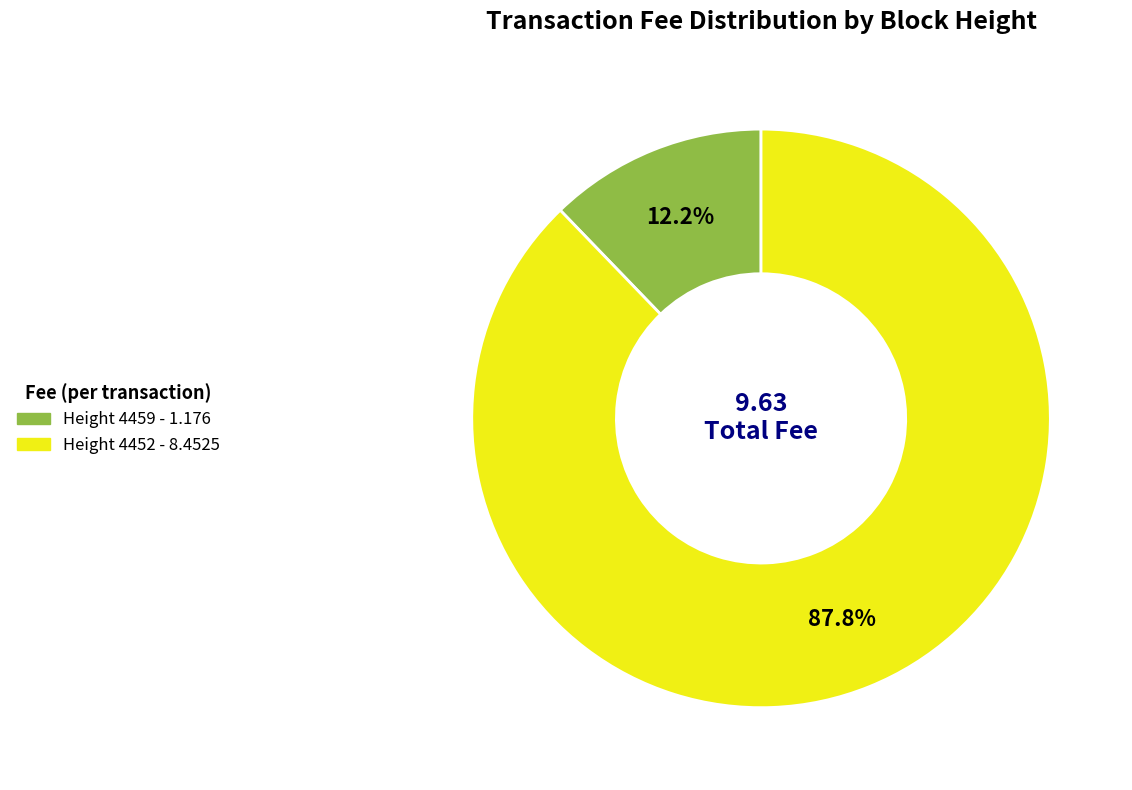

Count the number of slices in the pie.

2